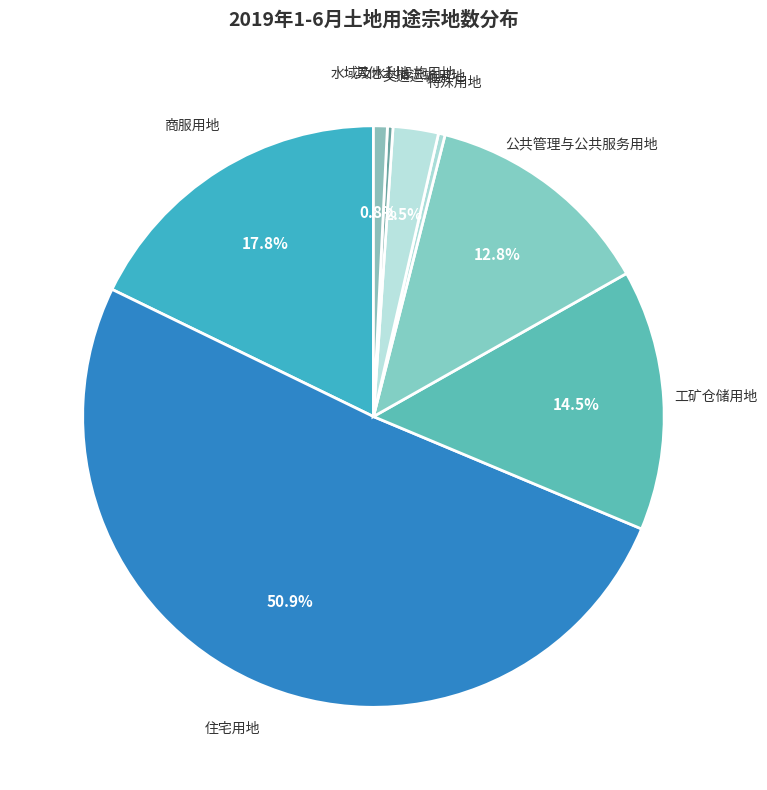

What is the total percentage of 商服用地 and 住宅用地?

68.7%